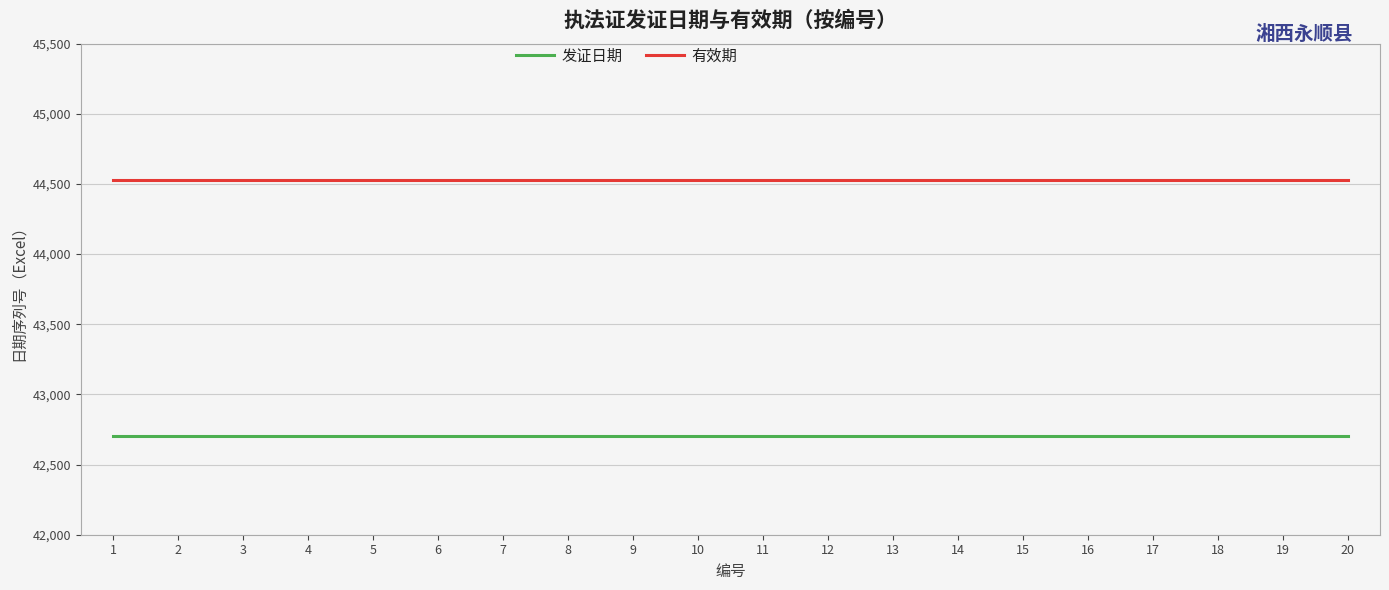

Rank the series by their maximum value, from highest to lowest.

有效期, 发证日期